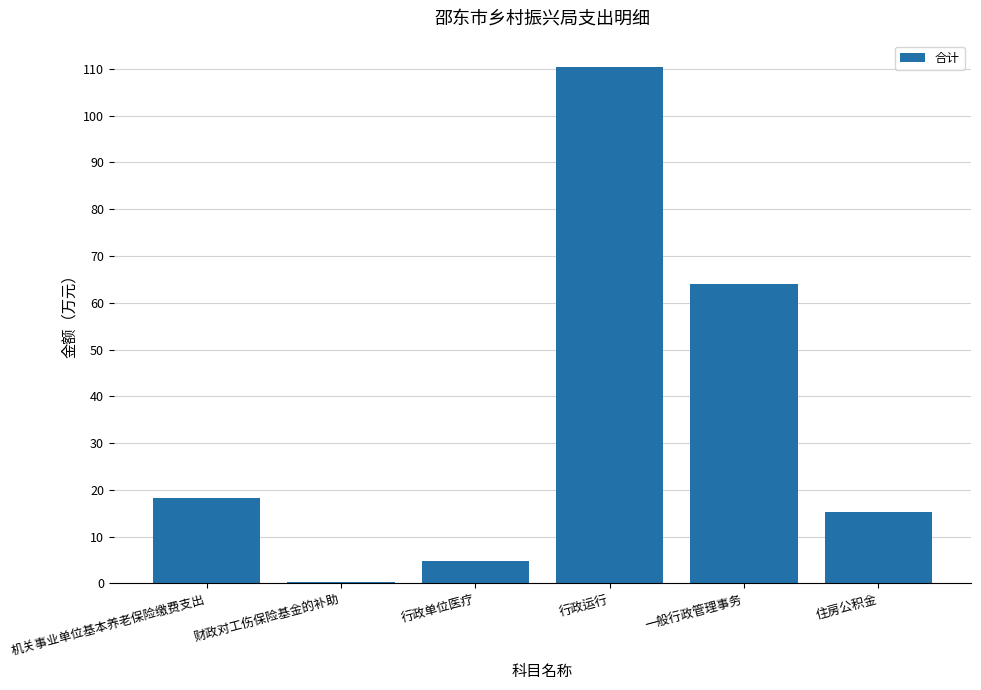

Which has a higher value, 财政对工伤保险基金的补助 or 机关事业单位基本养老保险缴费支出?

机关事业单位基本养老保险缴费支出